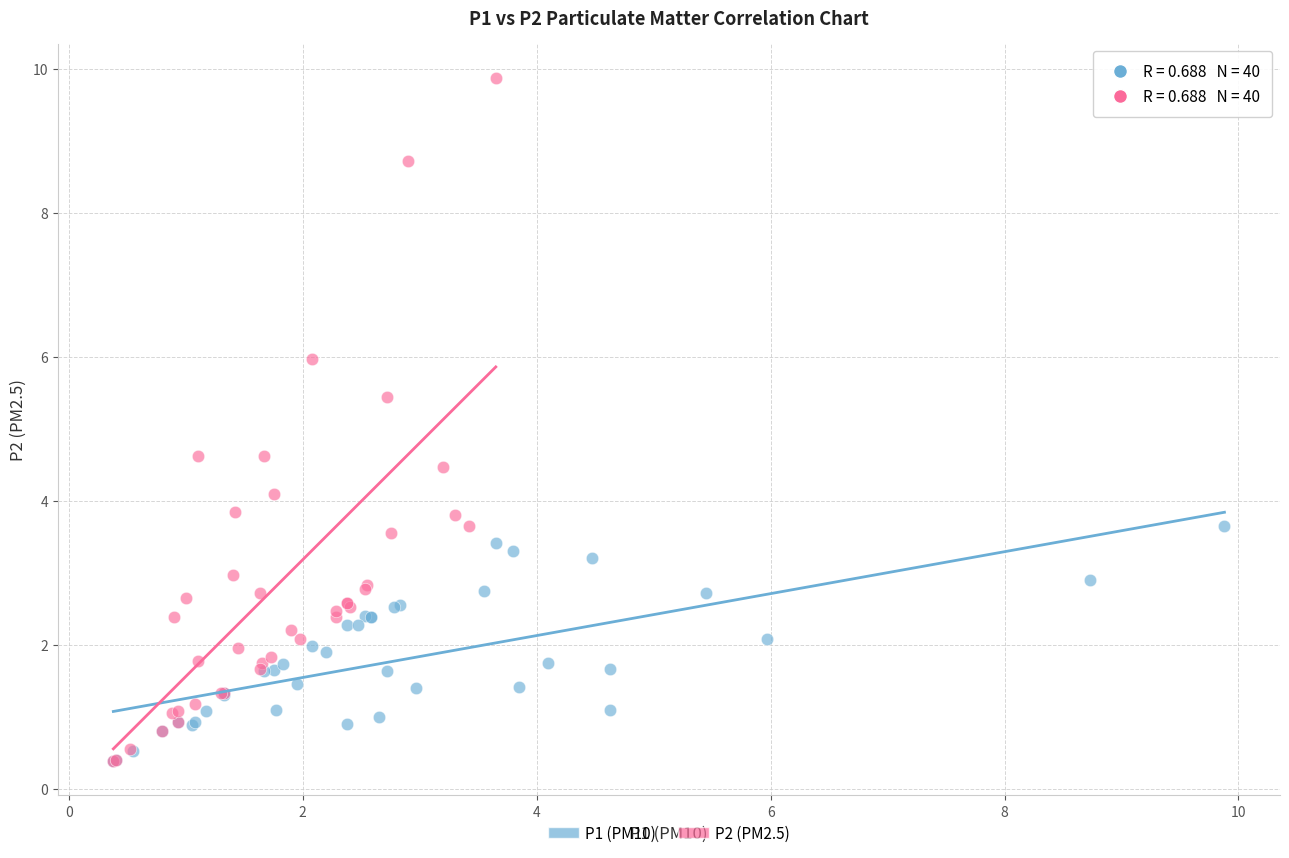

Which series contains the highest Y value?

P2 (PM2.5)